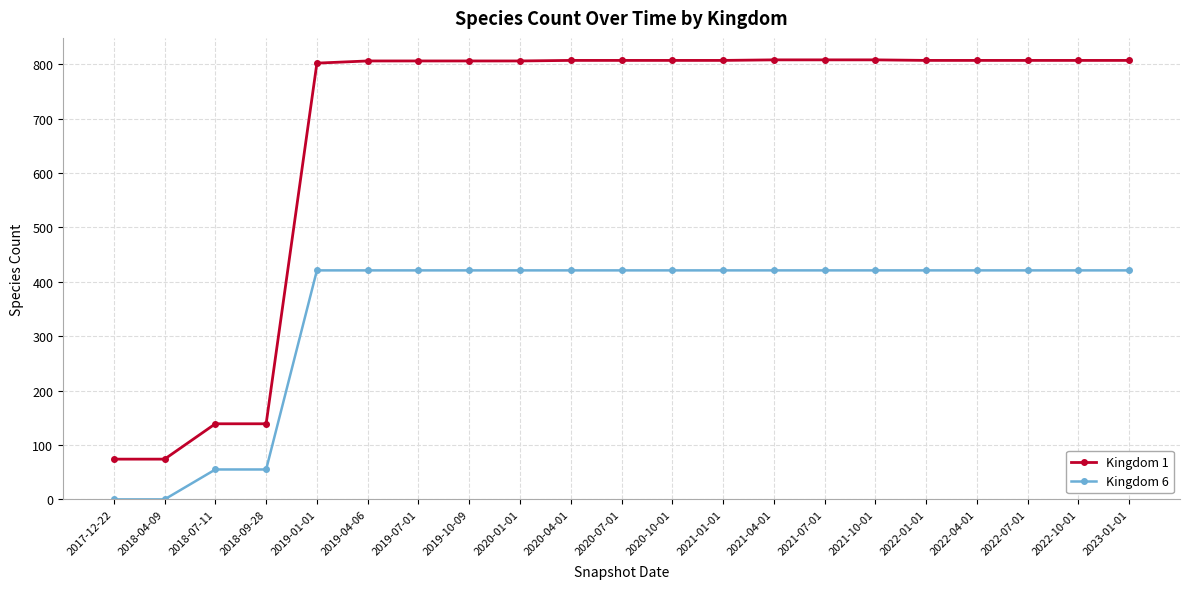

The Kingdom 1 series shows 807 at 2022-04-01. True or false?

True